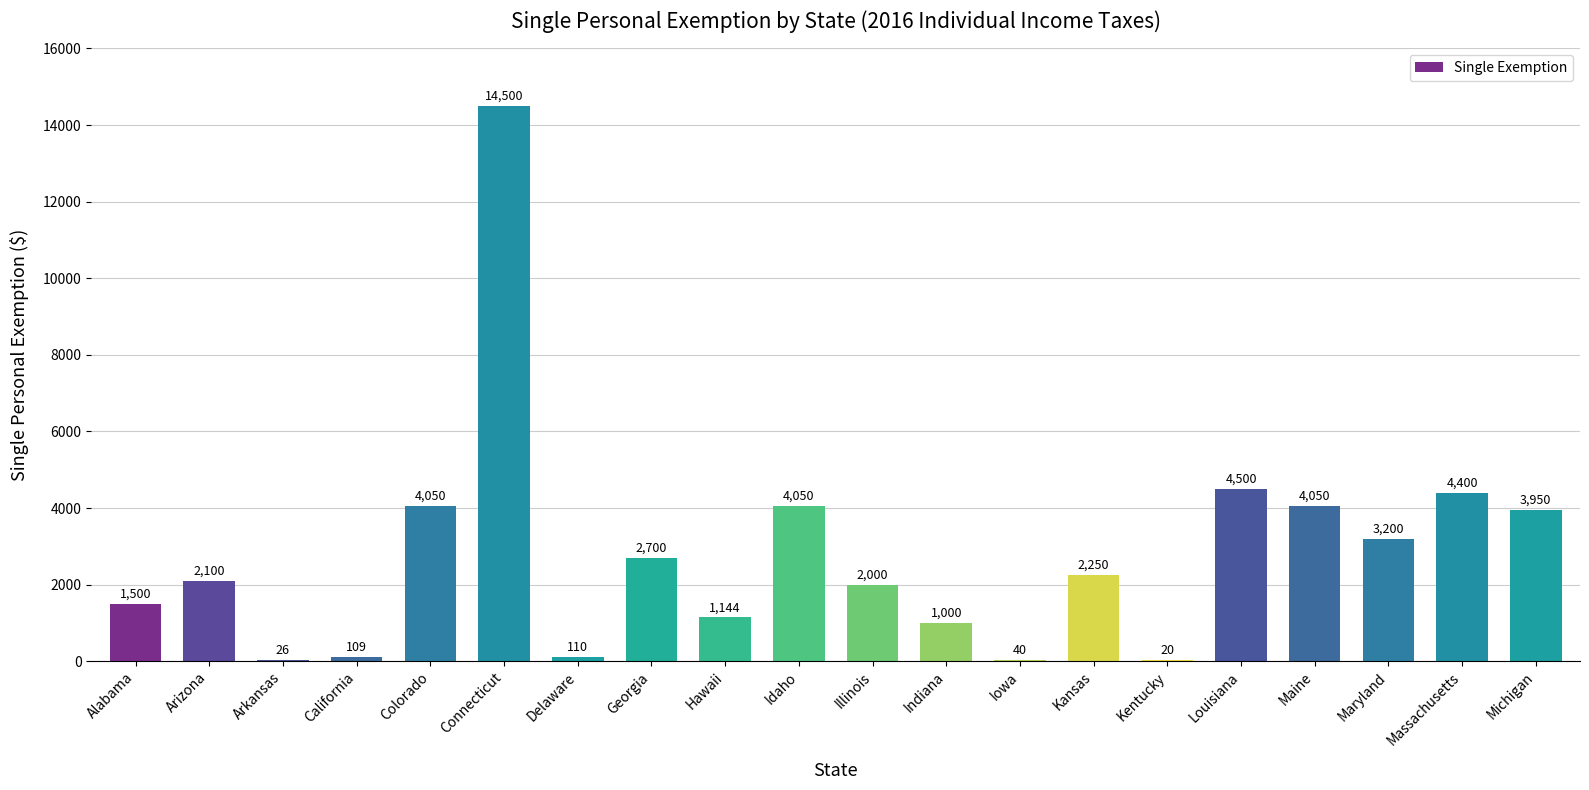

What is the difference between the values at Maryland and Illinois?

1200